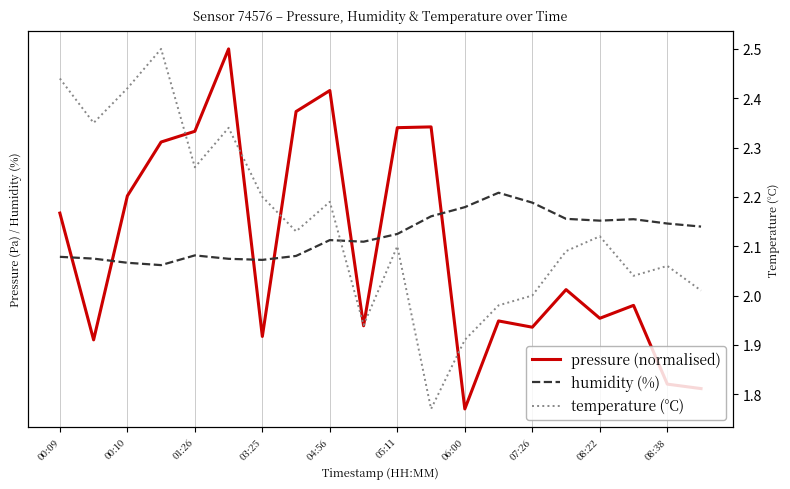

What is the difference between the second highest and second lowest values in the pressure (normalised) series?

16.6